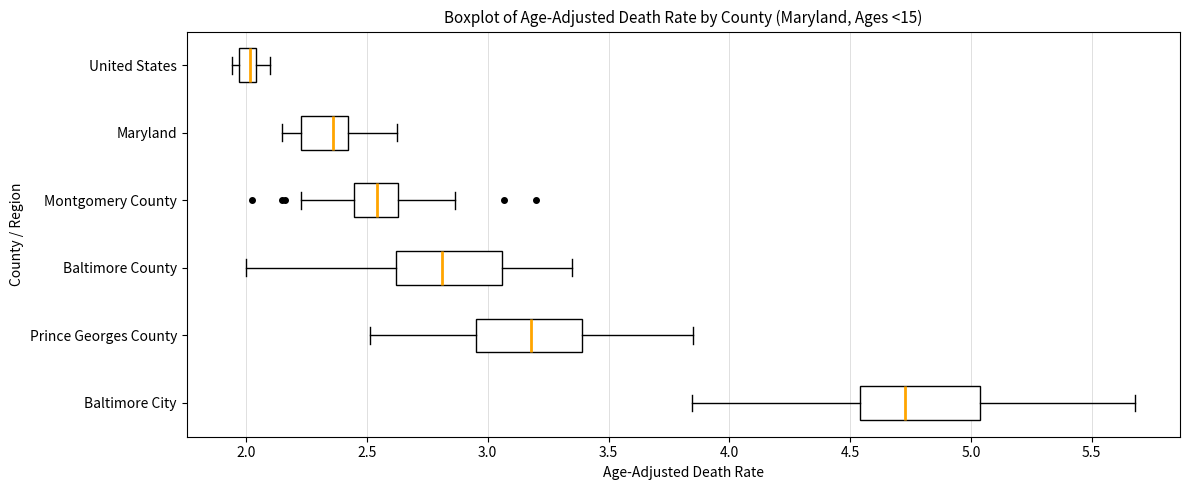

Which box is the widest, from its left edge to its right edge?

Baltimore City